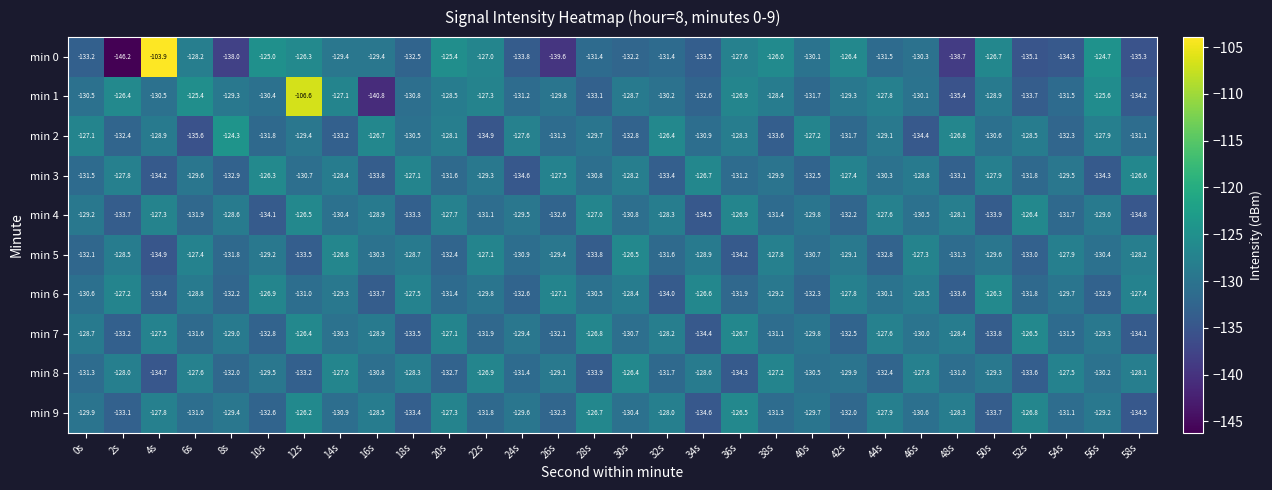

What is the difference between the second highest and second lowest values in the min 0 series?

14.9